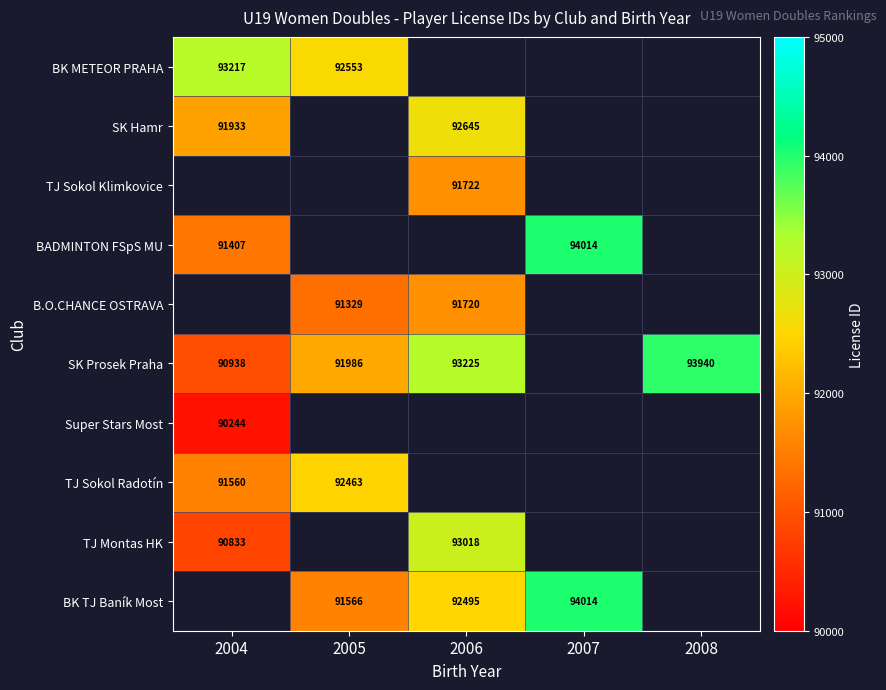

Is it true that BADMINTON FSpS MU equals 91407 at 2004?

True